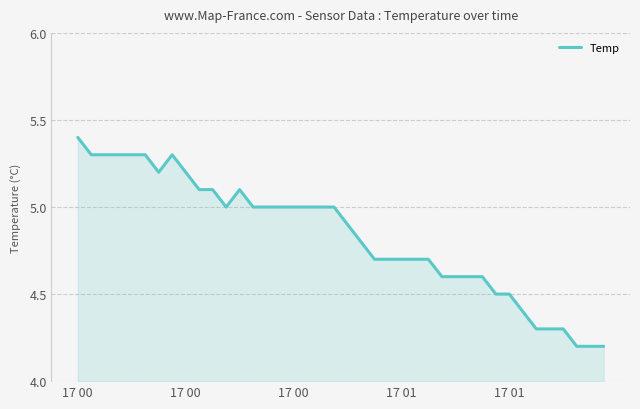

What is the maximum value shown in the chart?

5.4